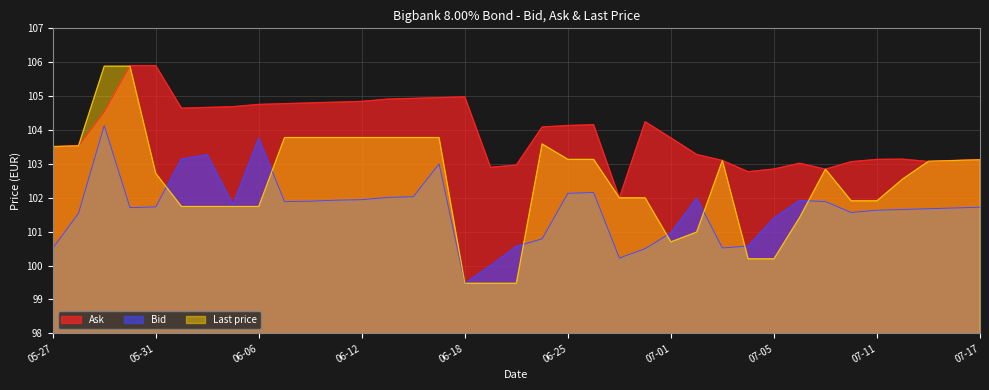

What is the sum of the Bid values at 2024-07-02 and 2024-06-27?

202.2